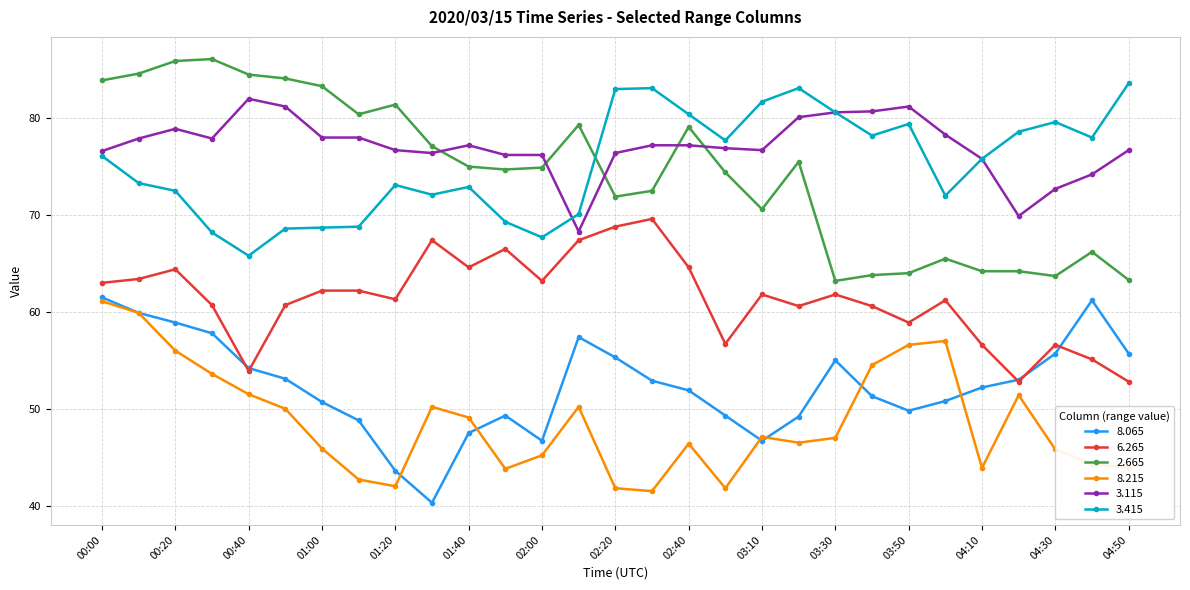

What is the smallest value displayed?

40.3